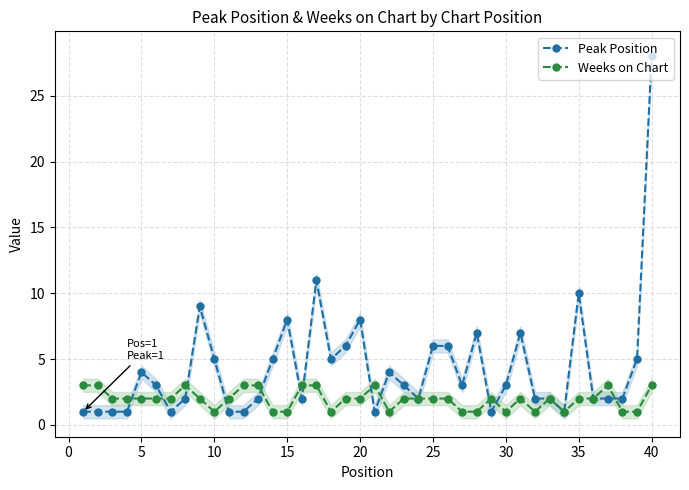

True or false: Peak Position has more than 0 interior local peaks.

True